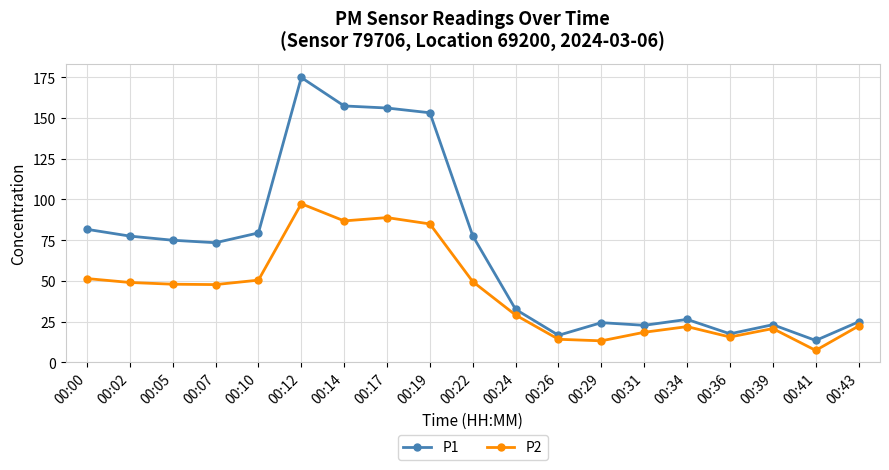

True or false: P1 and P2 intersect in this chart.

False